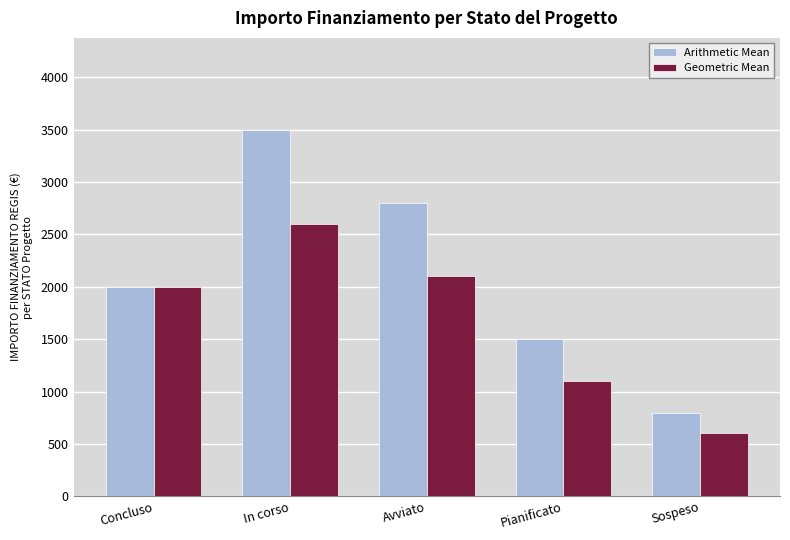

List the labels in order of Geometric Mean value, largest first.

In corso, Avviato, Concluso, Pianificato, Sospeso